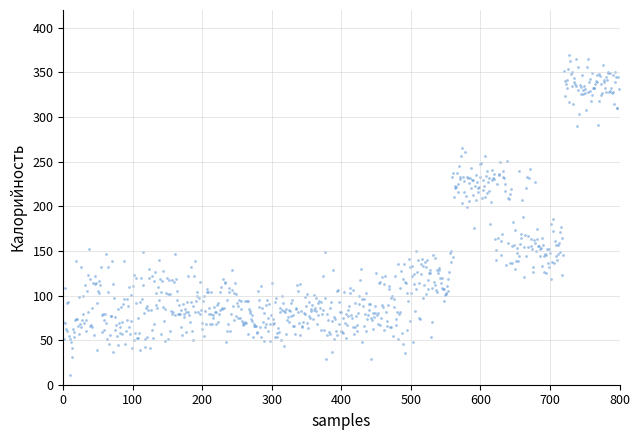

What is the range of Y values (max minus min)?

358.3